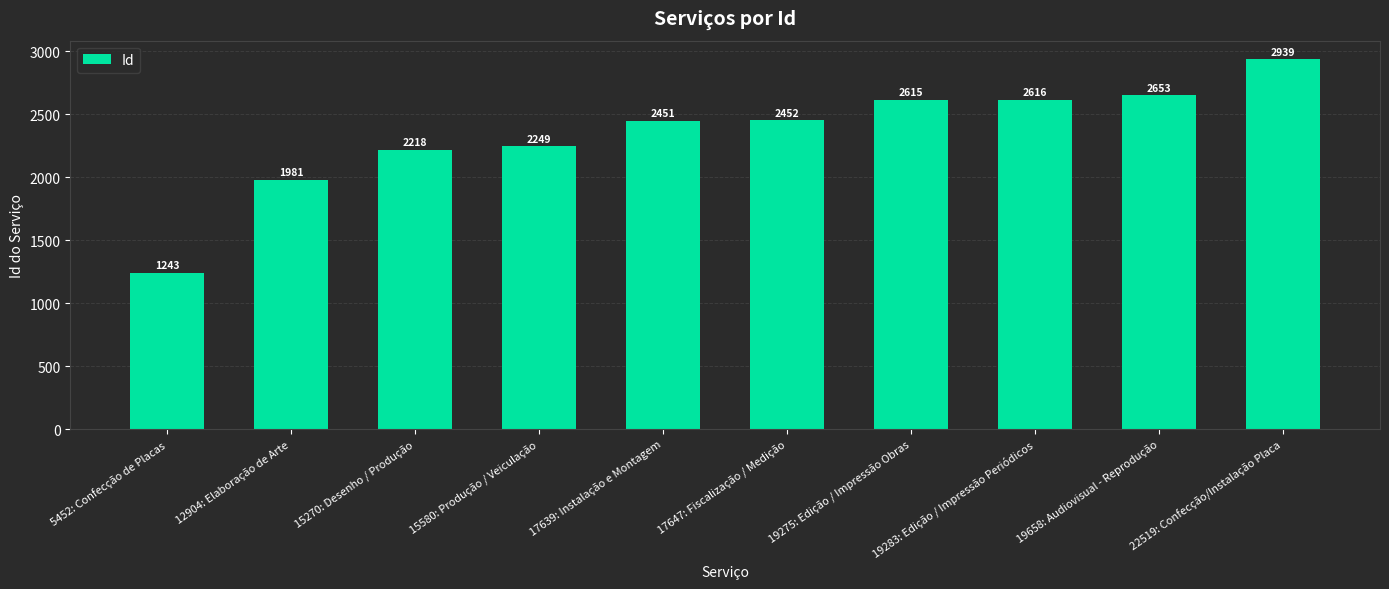

Is it true that the value at 12904: Elaboração de Arte is 1237?

False